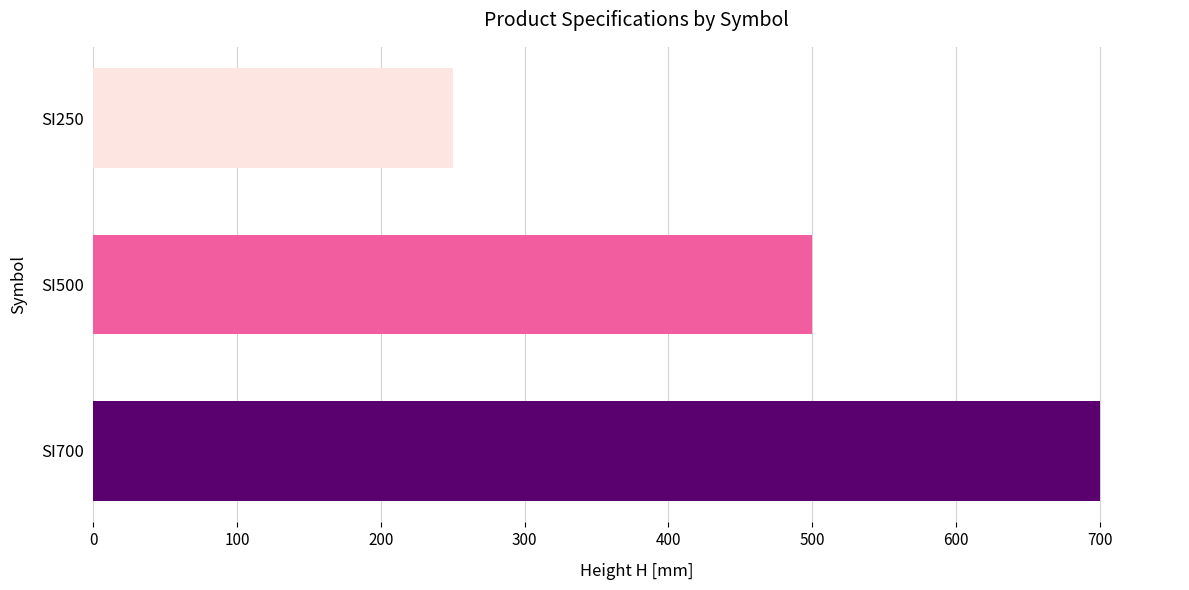

Reading top to bottom, list all the values displayed in this chart.

SI250=250	SI500=500	SI700=700